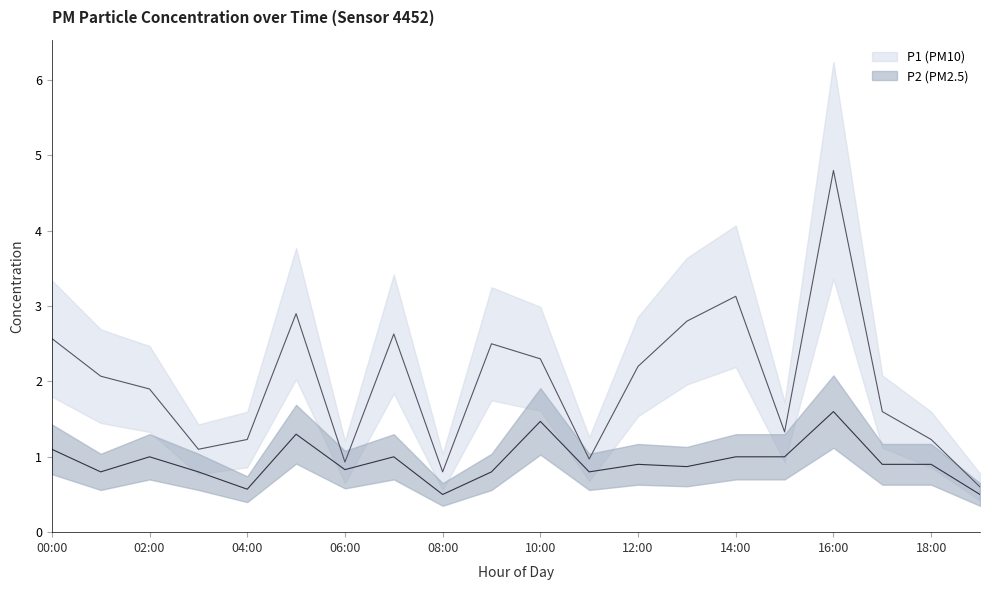

List the series in order of their overall mean, lowest first.

P2, P1